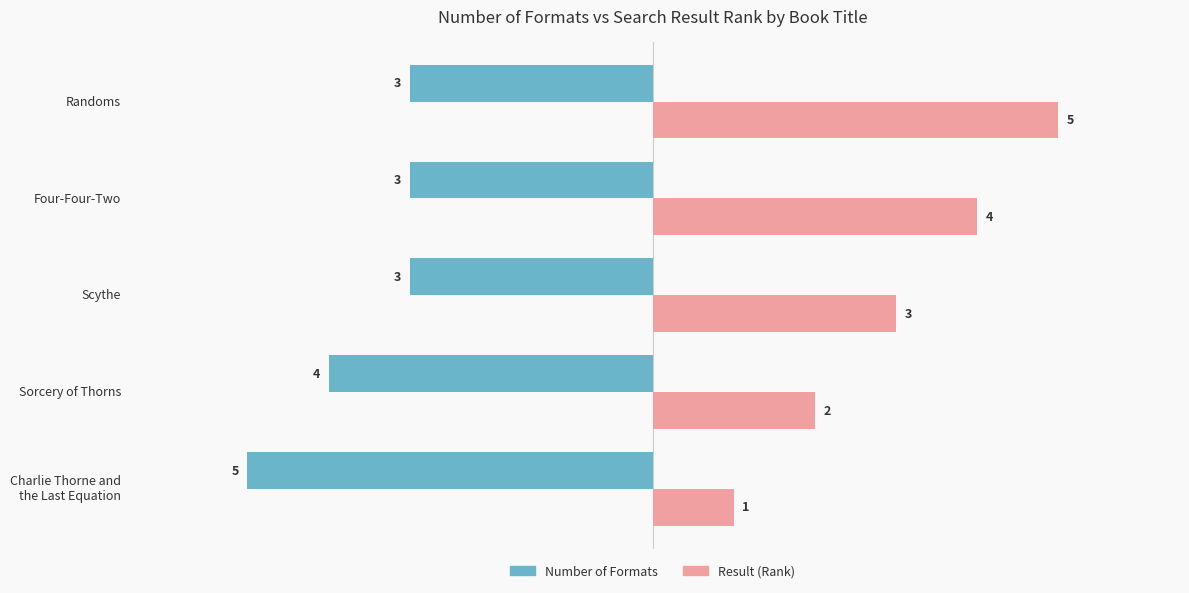

What is the average value of the Result (Rank) series?

3